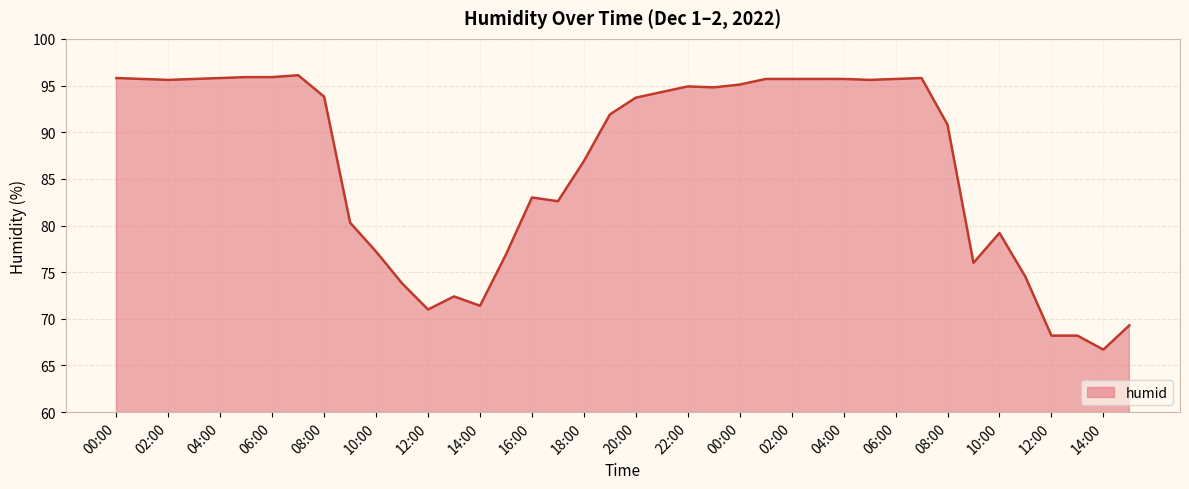

What is the greatest value displayed?

96.1